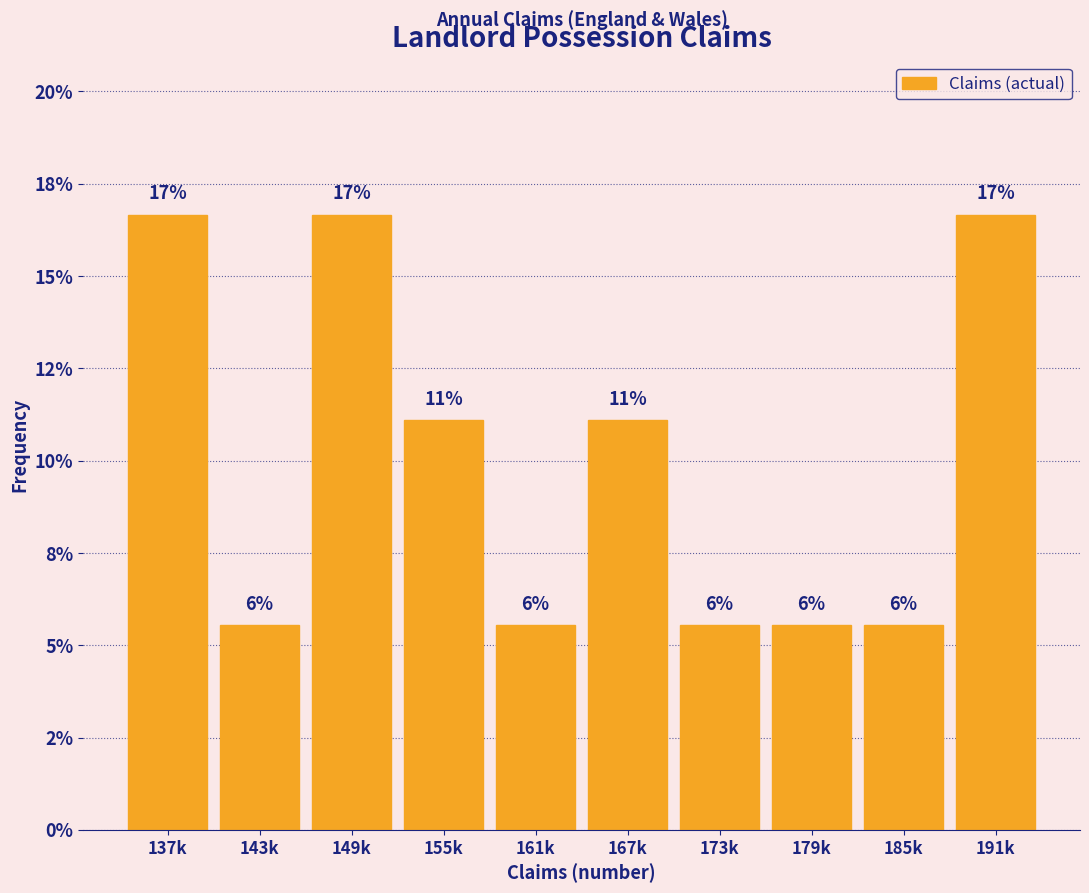

Are the bars horizontal?

No